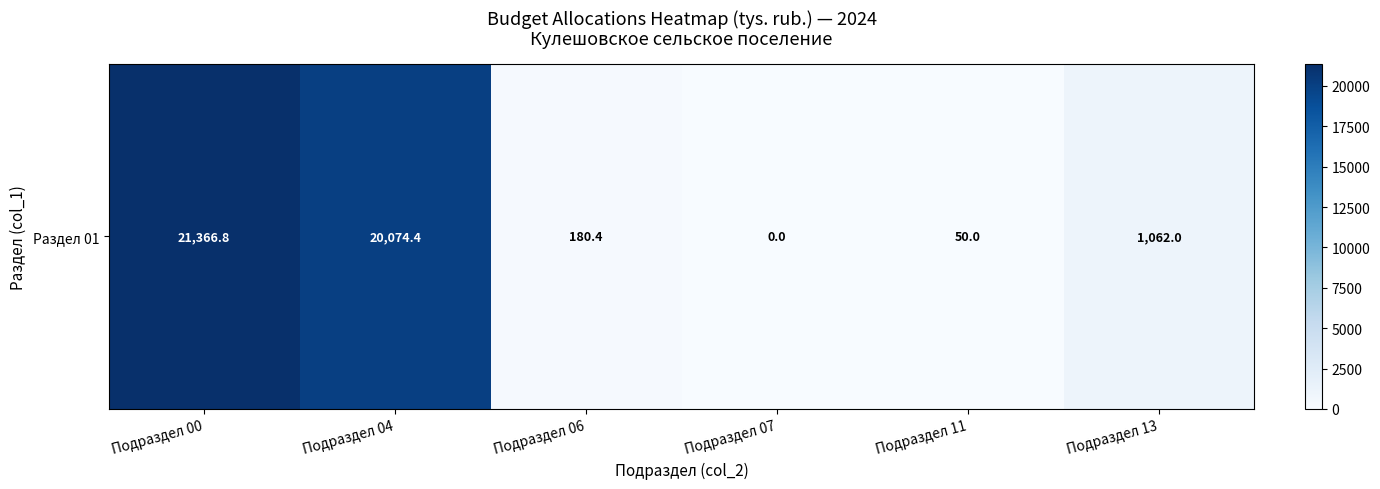

Approximately how many times larger is the value at Подраздел 06 compared to Подраздел 11?

3.6